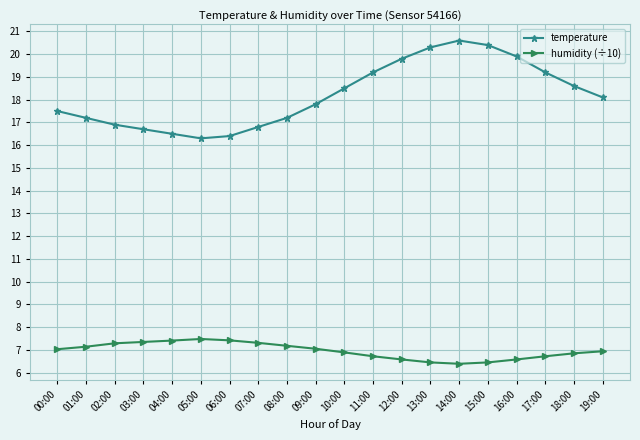

At how many categories does at least one series exceed 17?

14